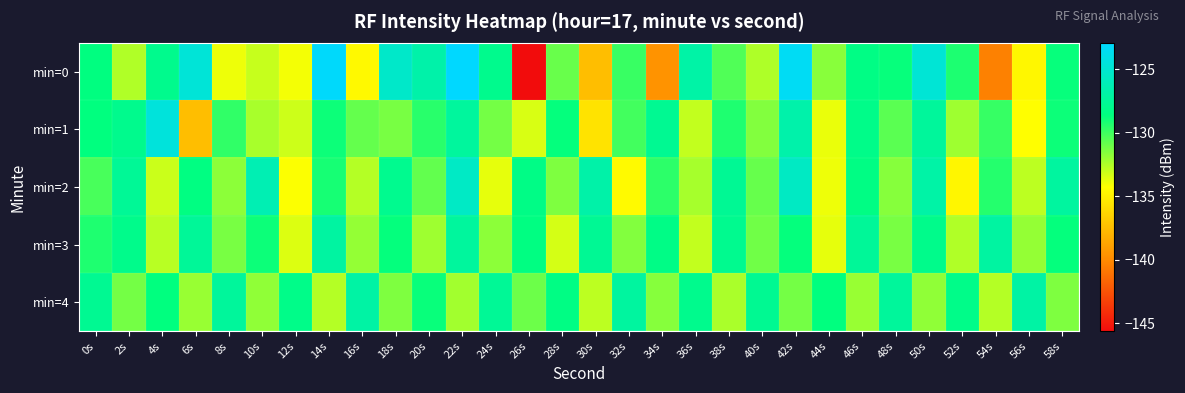

What is the difference between the highest and lowest values at 6s?

12.7